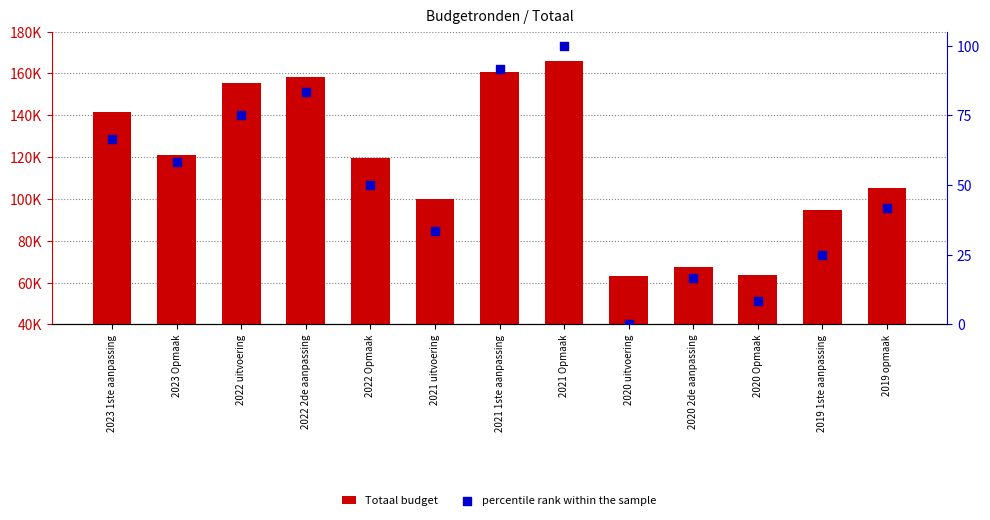

At which category is the sum across all series the highest?

2021 Opmaak